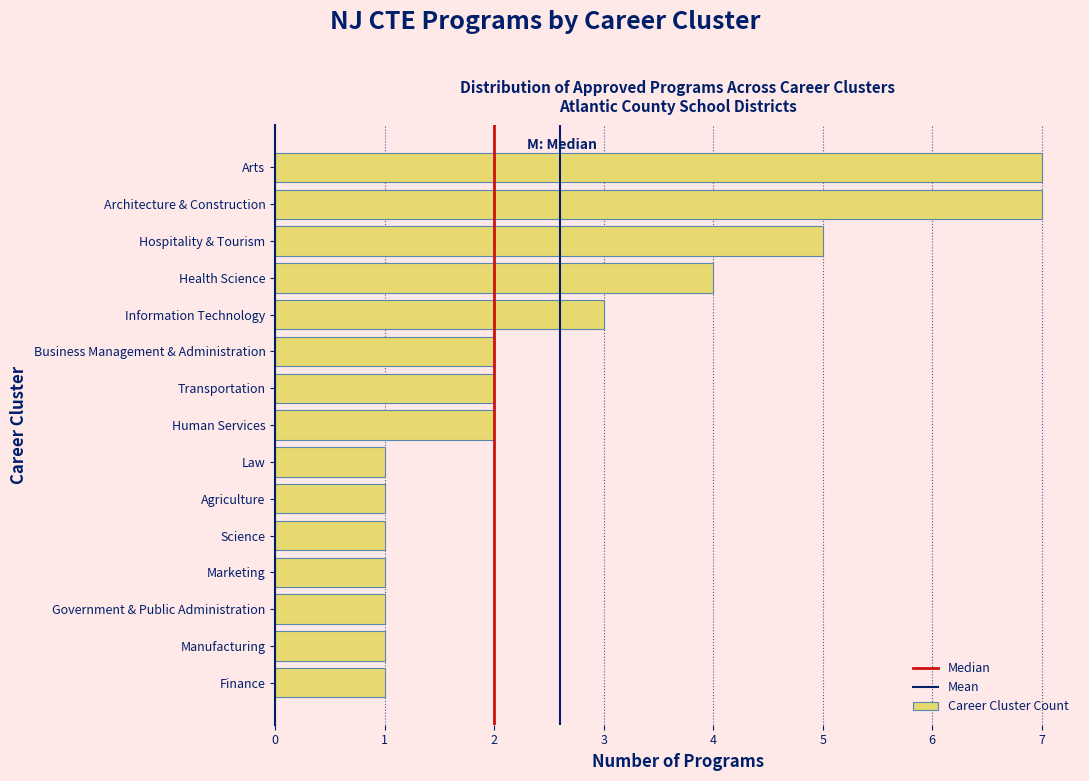

Reading top to bottom, what are all the values shown in this chart?

7	7	5	4	3	2	2	2	1	1	1	1	1	1	1